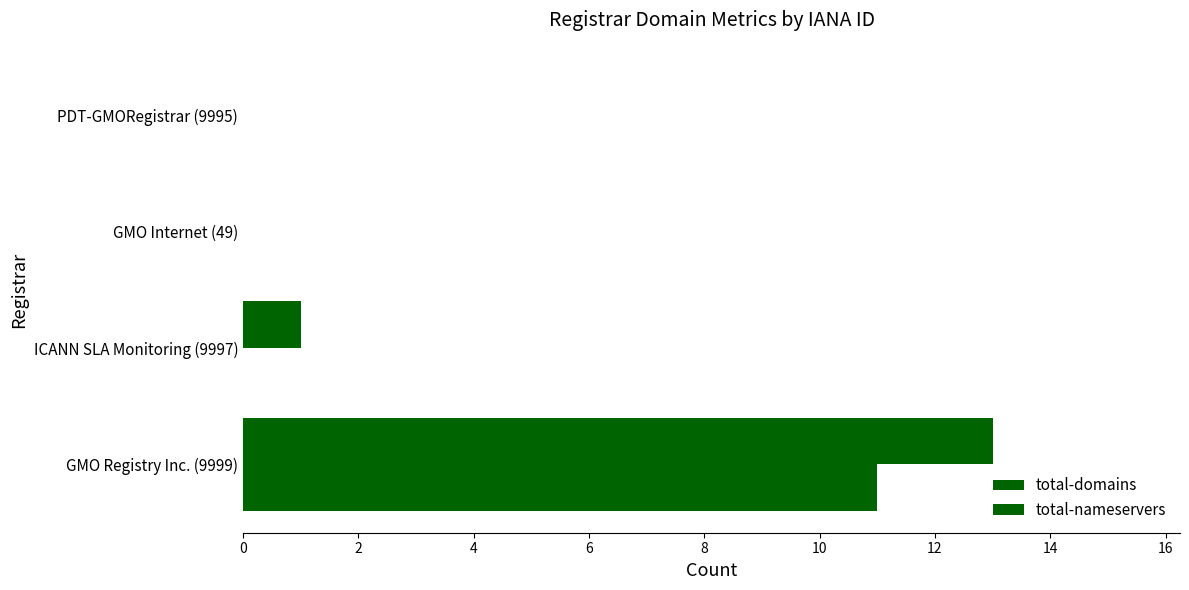

How many categories are shown in the chart?

4